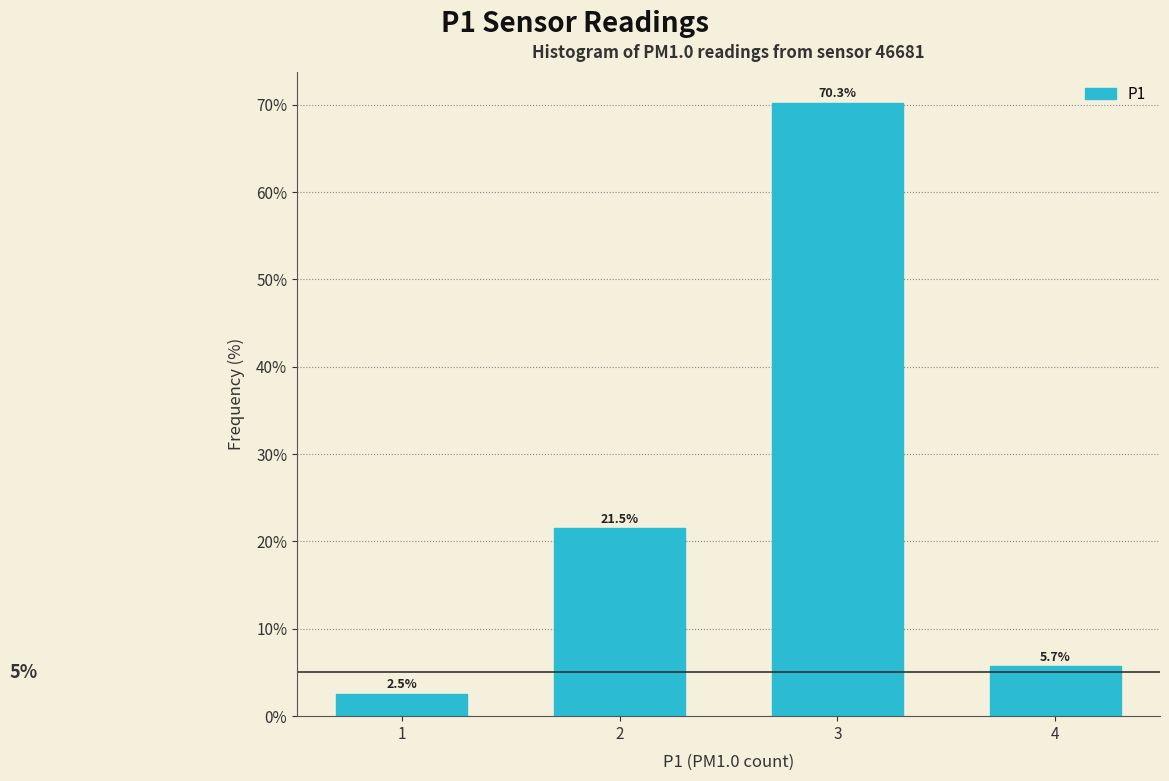

Reading left to right, transcribe all the data shown in this chart.

1=2.5	2=21.5	3=70.3	4=5.7